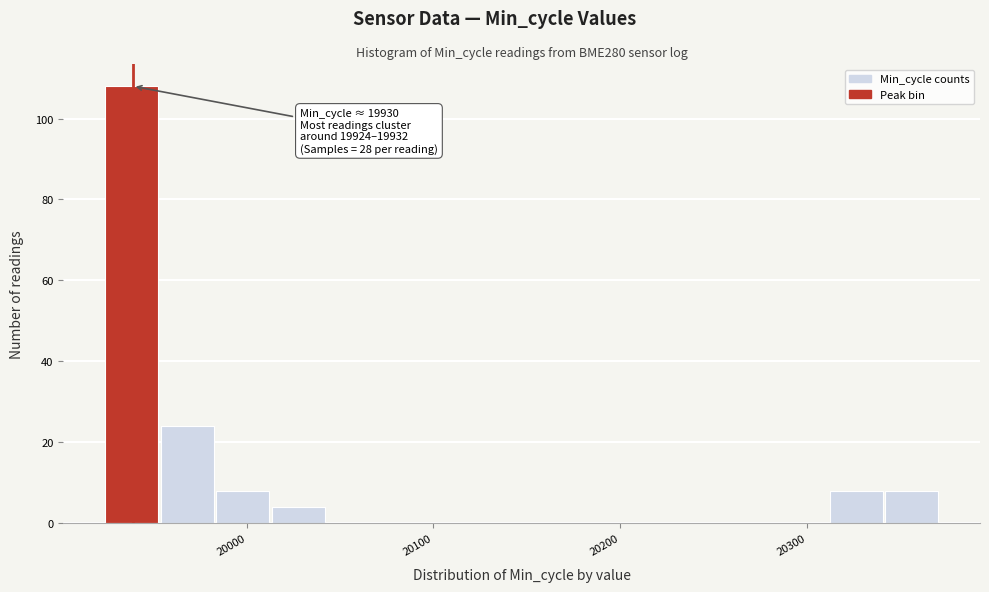

Around what value on the x-axis is the tallest bar? Give the approximate position of its centre, as read against the axis.

19940